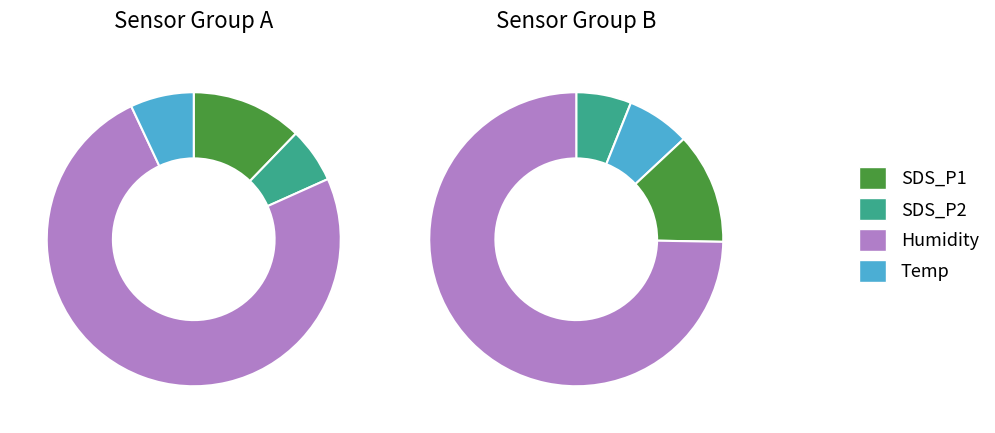

What percentage do 18 and 29 together represent?

5.7%